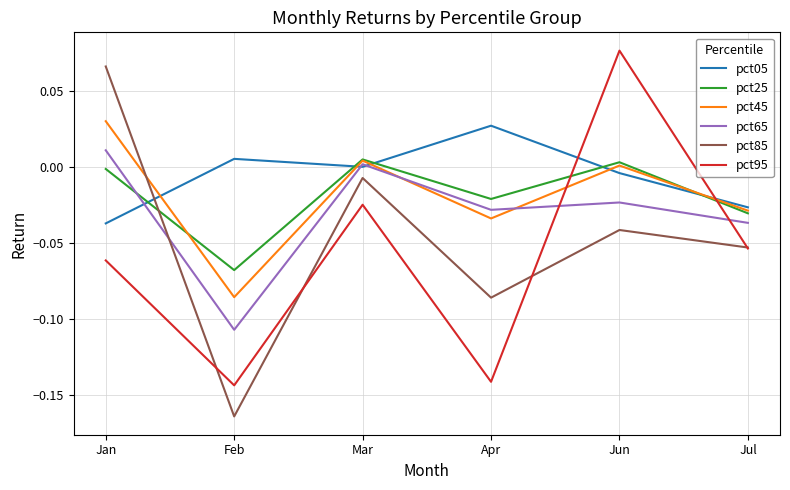

Which label corresponds to the largest value in the chart?

Jun